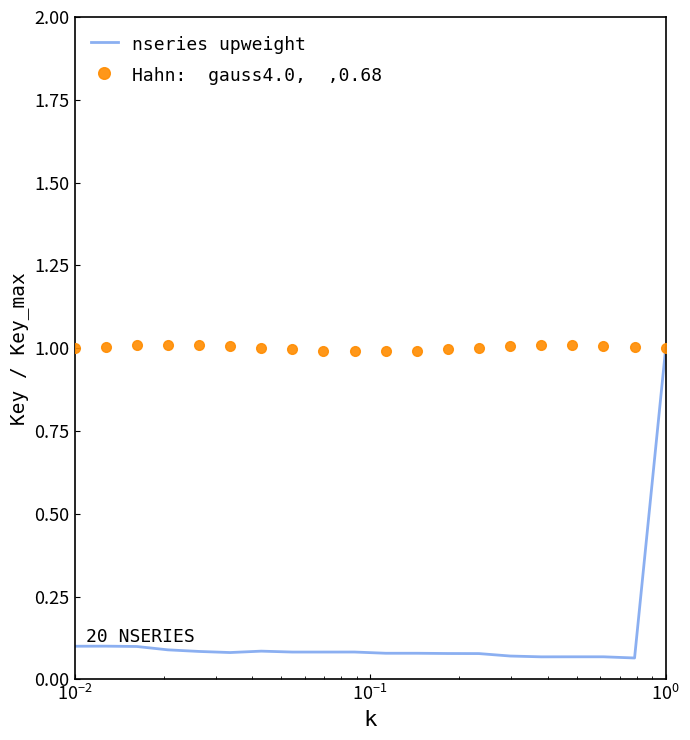

What is the greatest value displayed?

1.0